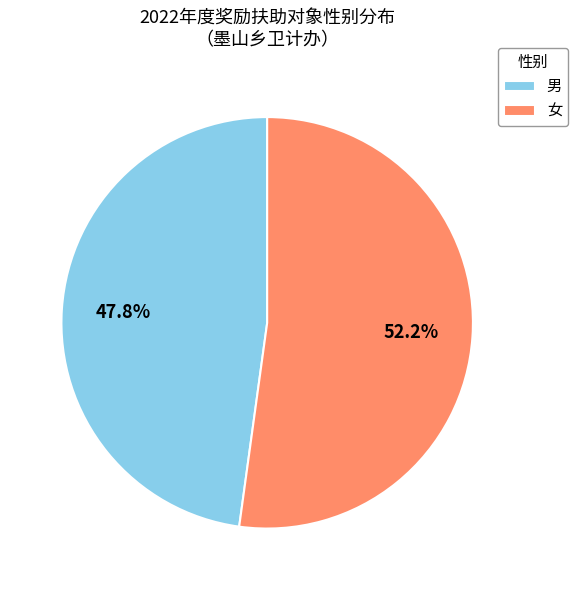

What percentage is the 女 slice, to the nearest percent?

52%